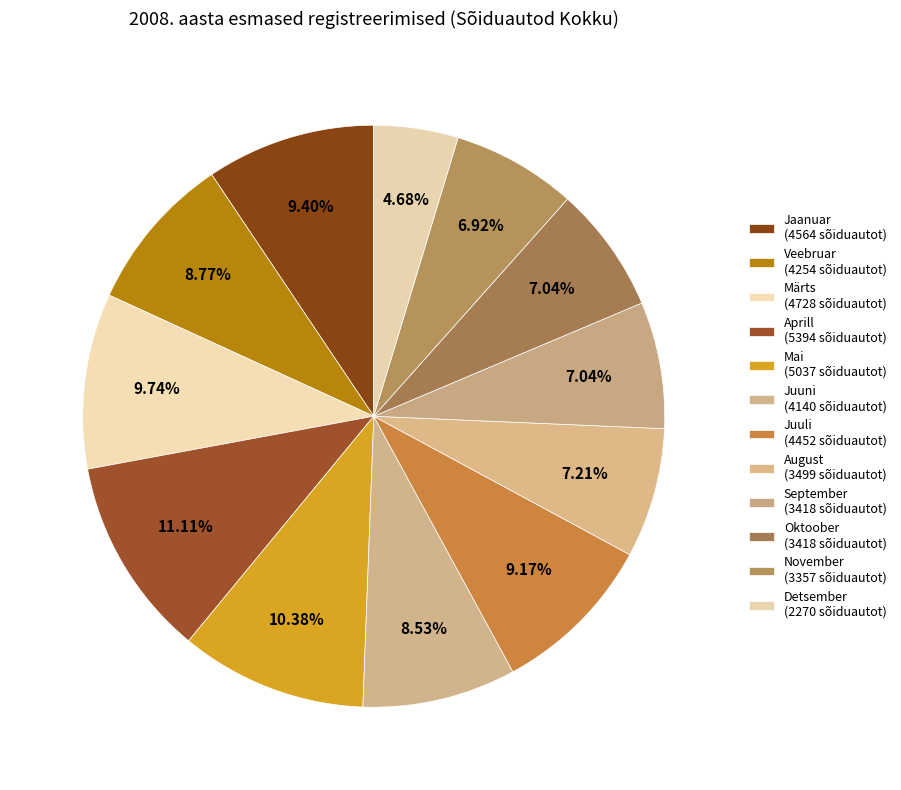

Is it true that Veebruar is 1% of the pie?

False